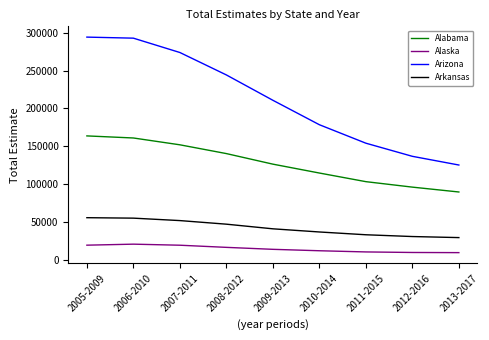

What is the difference between the maximum and minimum values in the Alaska series?

11191